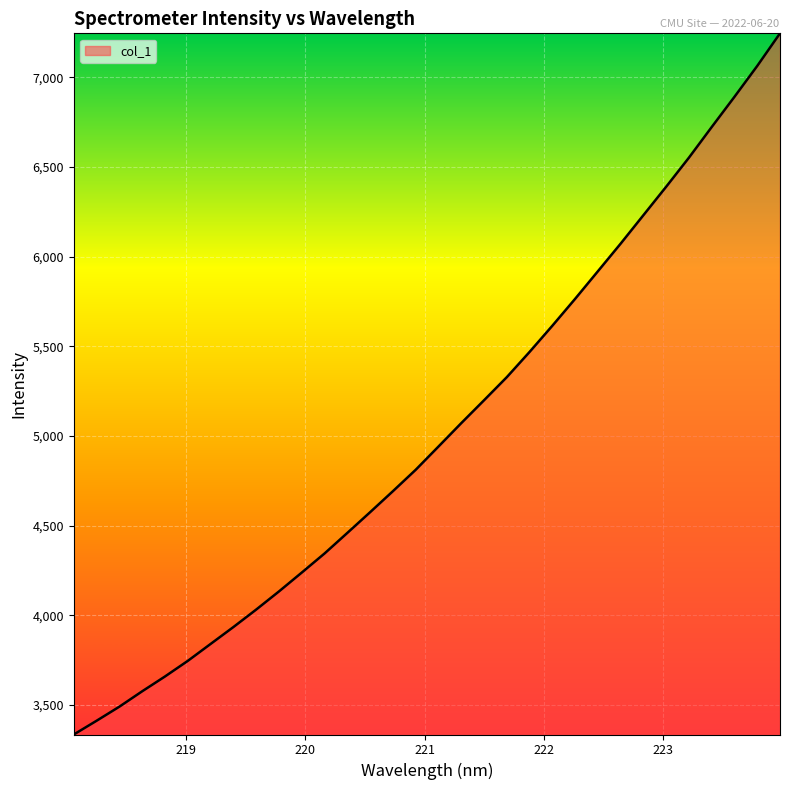

What is the smallest value displayed?

3335.8